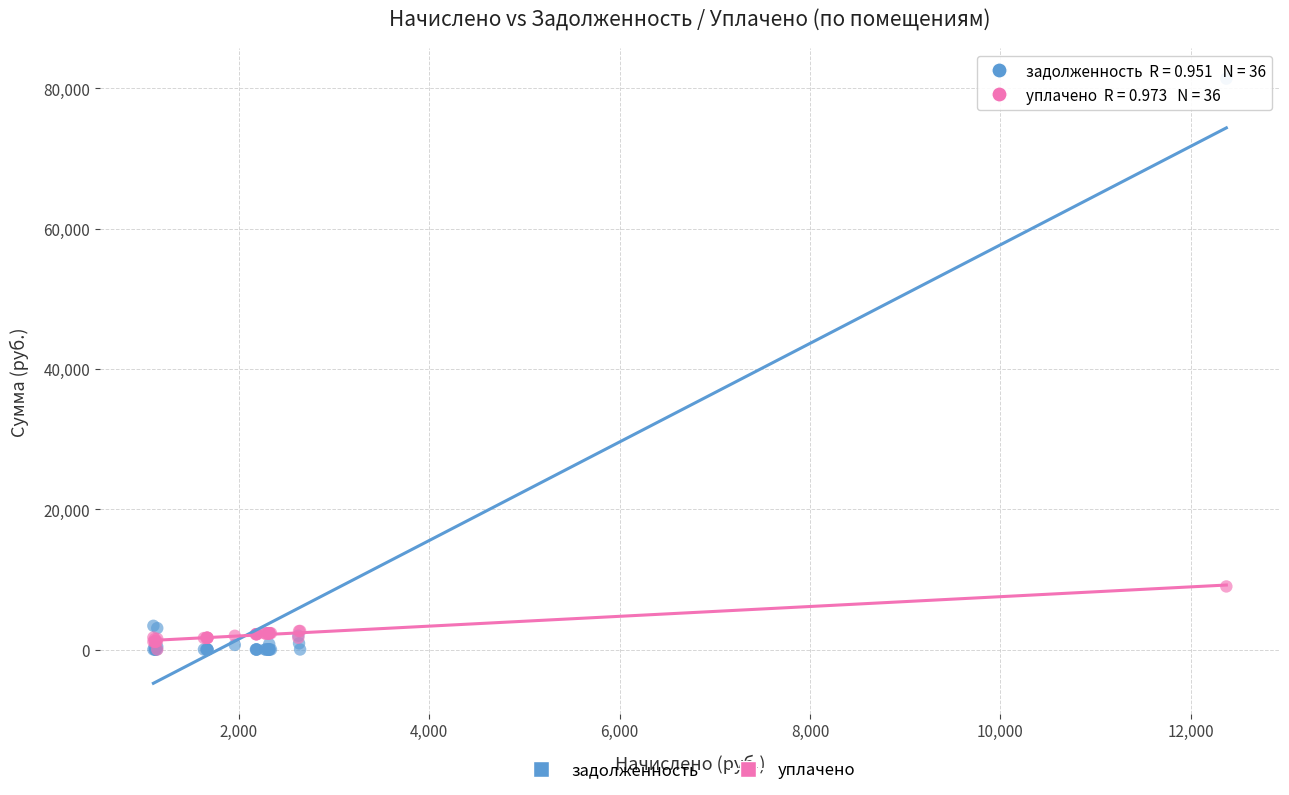

Across all series, what Y value is closest to 40687?

8988.9